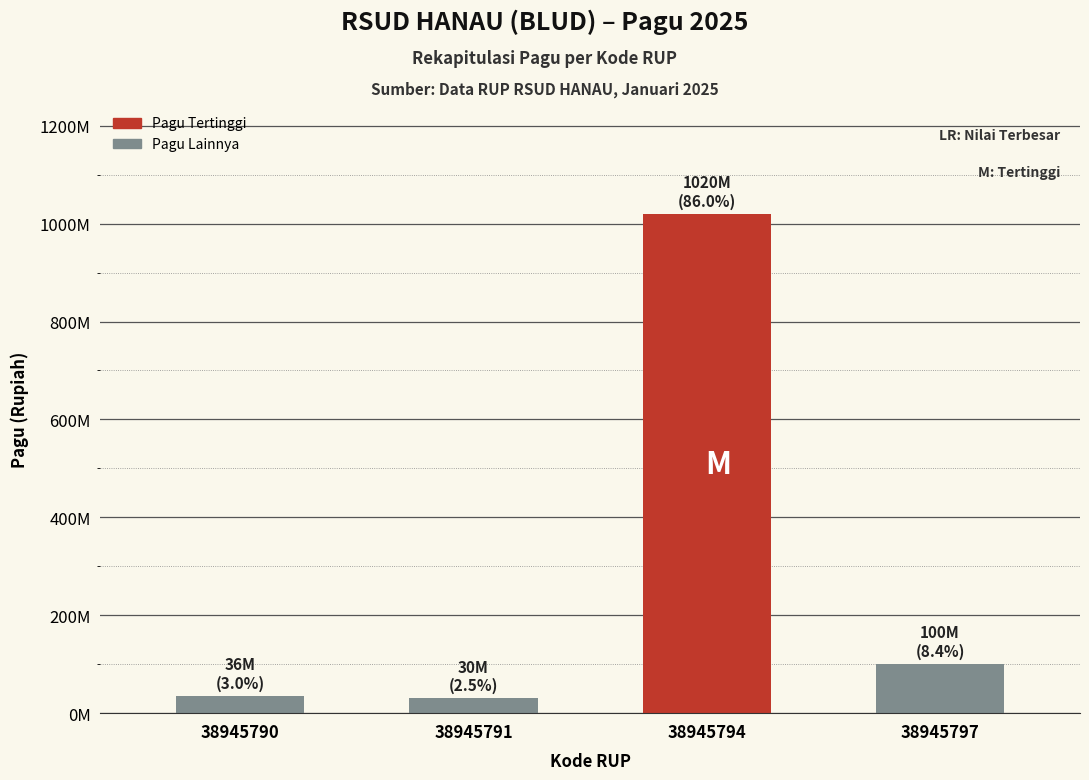

Which has a higher value, 38945797 or 38945791?

38945797